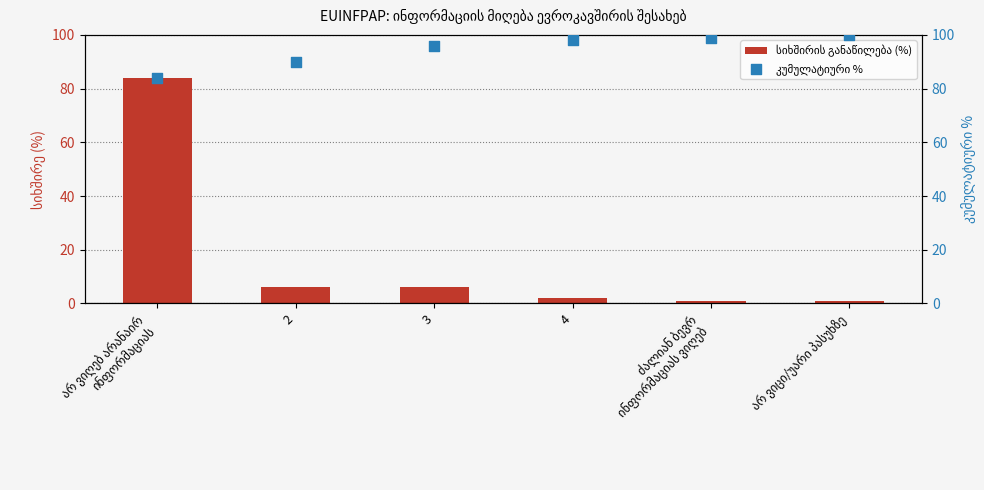

Is the value of სიხშირის განაწილება (%) at 4 greater than the value of კუმულატიური % at ძალიან ბევრ
ინფორმაციას ვიღებ?

No